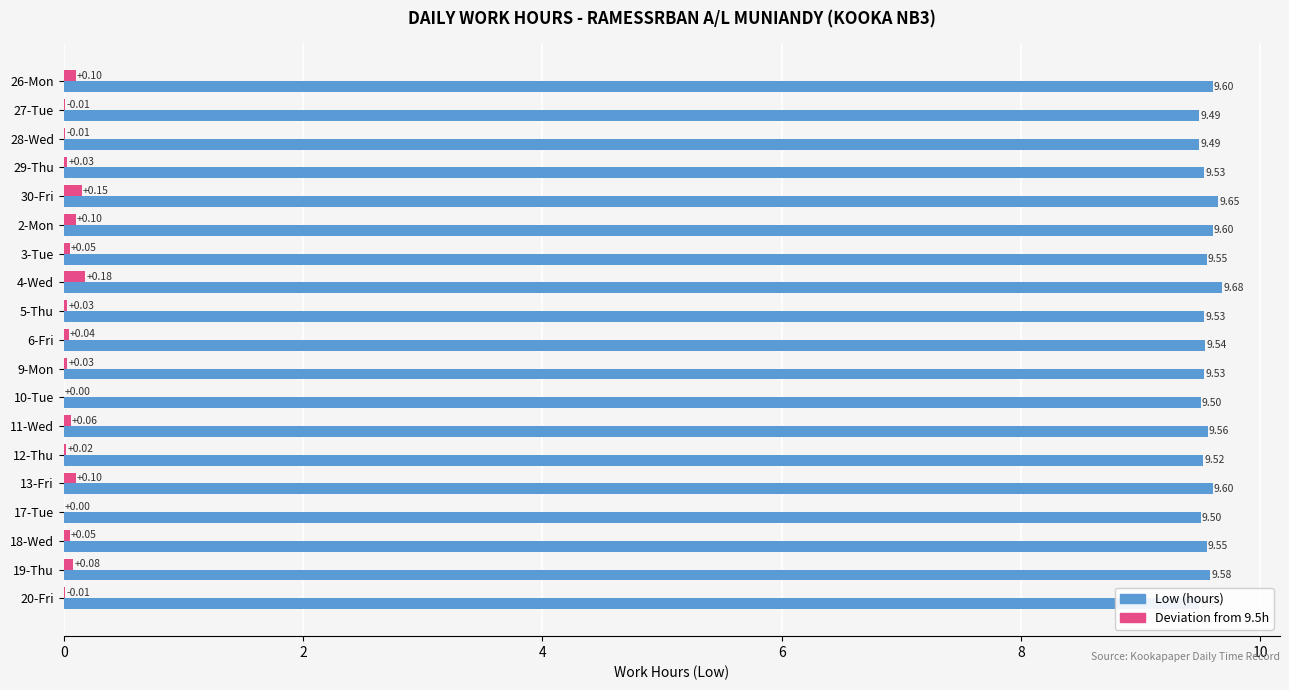

What is the value of the Low (hours) bar at the 6th from the left?

9.6